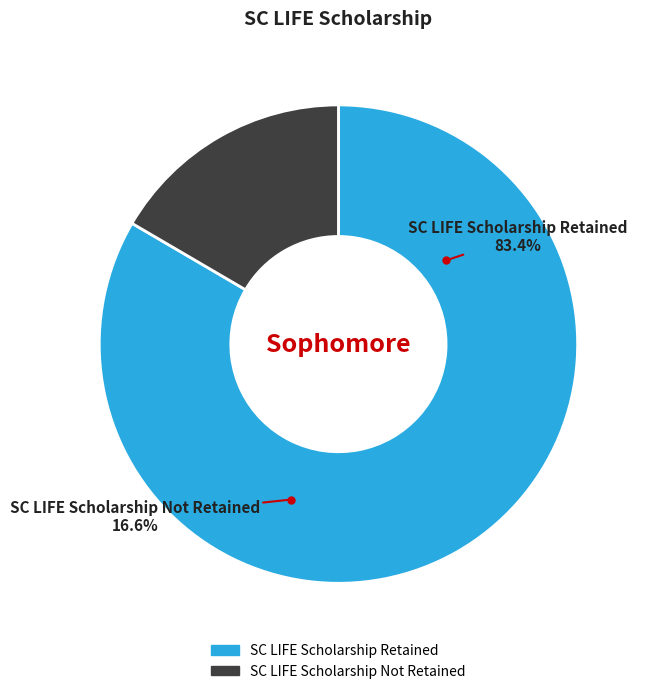

What percentage is the SC LIFE Scholarship Retained slice, to the nearest percent?

83%